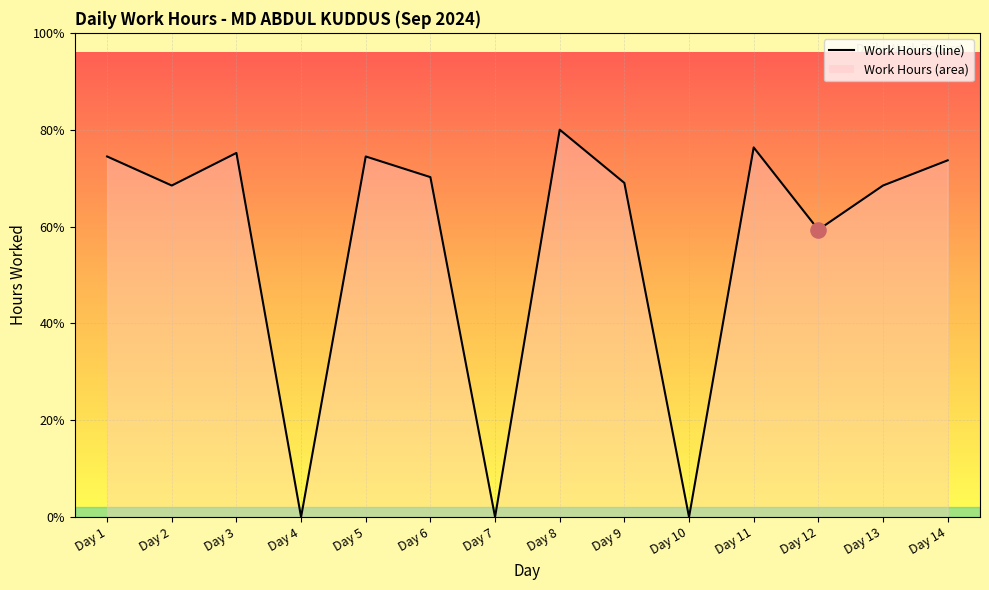

What is the ratio of the value at Day 11 to the value at Day 3?

1.0